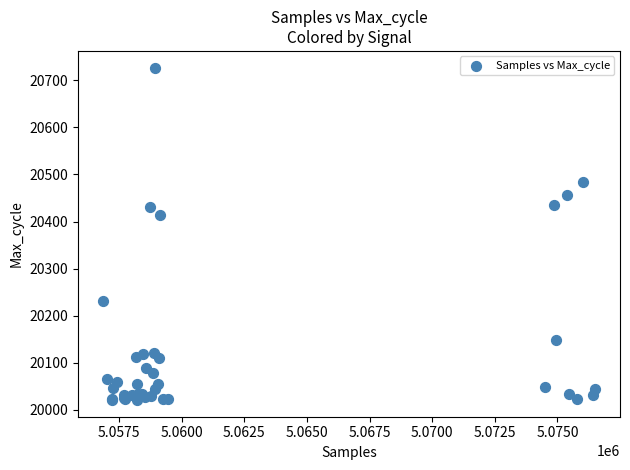

What Y value in the scatter plot is closest to 20374?

20413